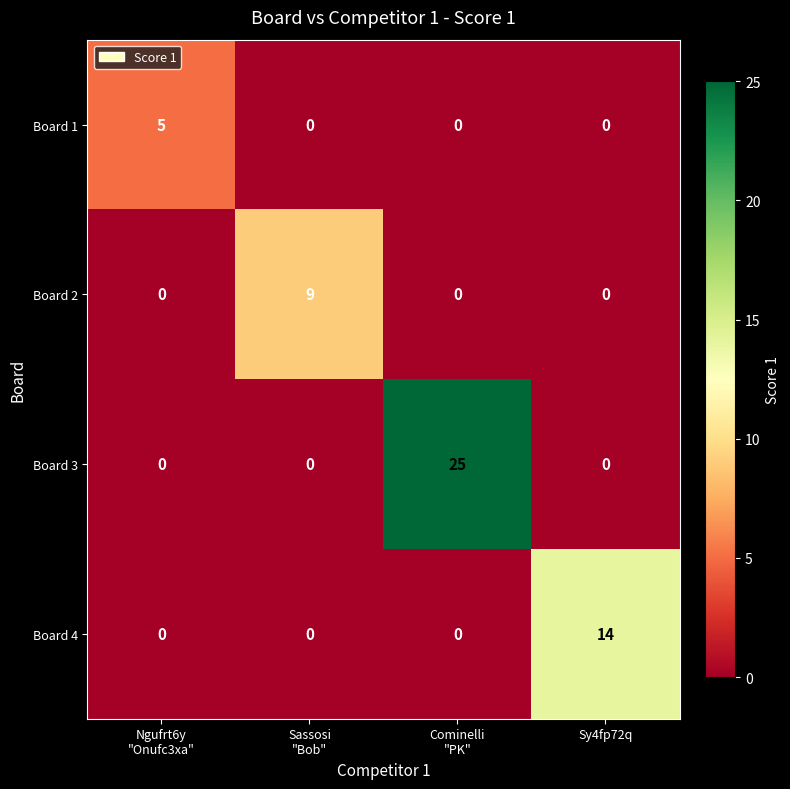

Rank the series by their maximum value, from lowest to highest.

Board 1, Board 2, Board 4, Board 3